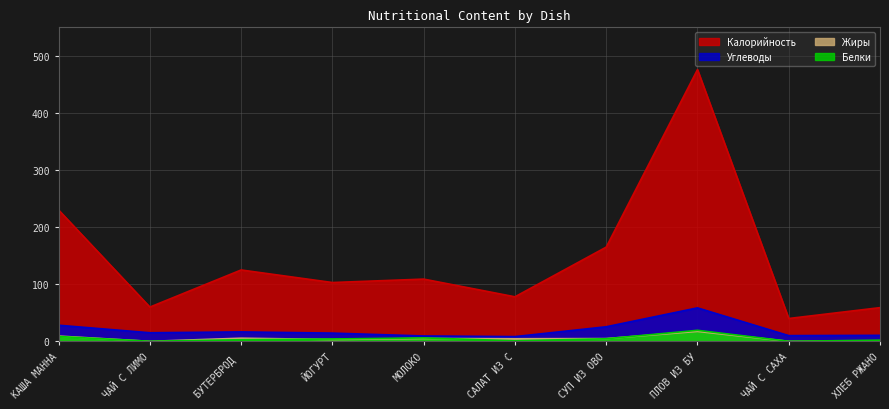

Read the Белки value at ПЛОВ ИЗ БУ.

19.3